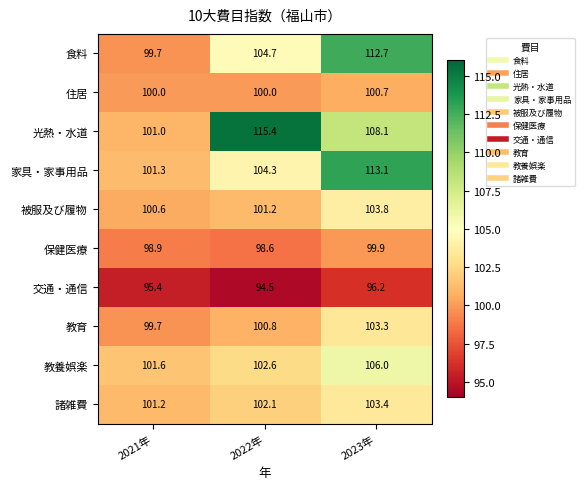

How many categories are shown in the chart?

3